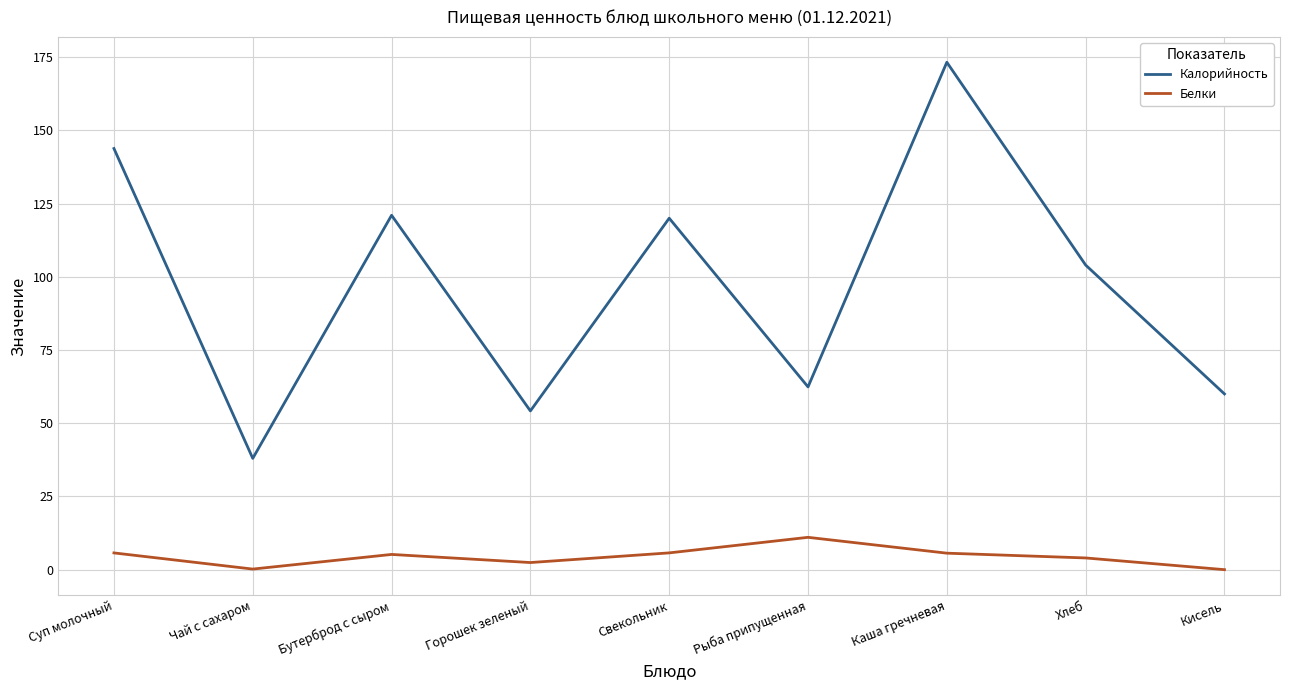

Is the value of Калорийность at Чай с сахаром greater than the value of Белки at Кисель?

Yes